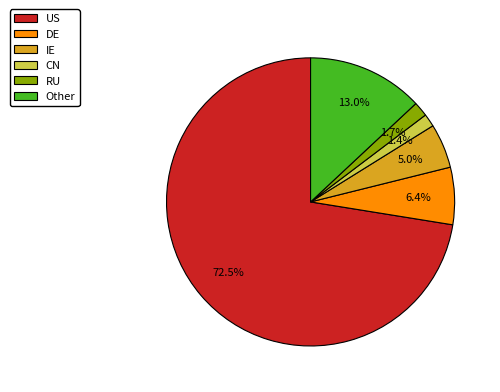

Does any single category account for the majority?

Yes